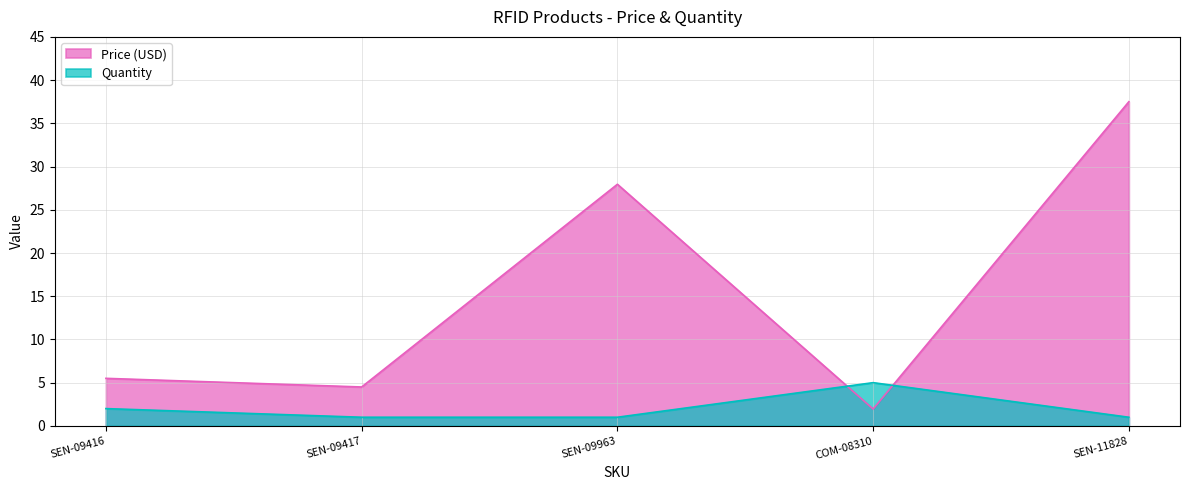

At which category is the sum across all series the highest?

SEN-11828